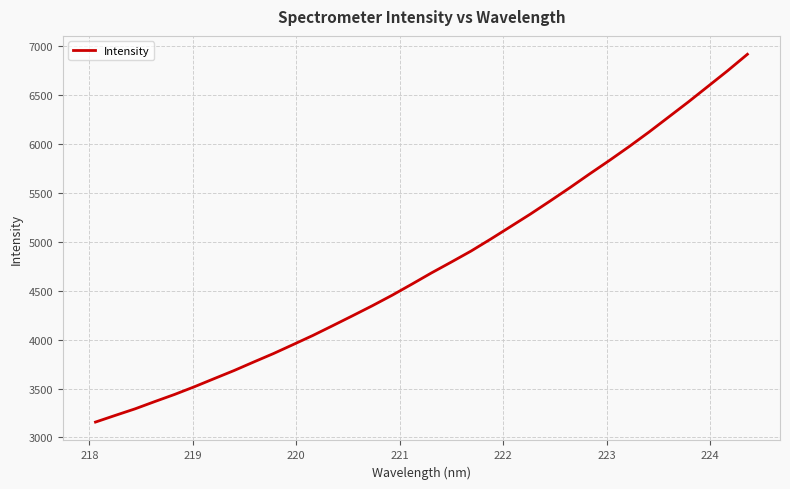

What is the difference between the maximum and minimum values?

3762.9